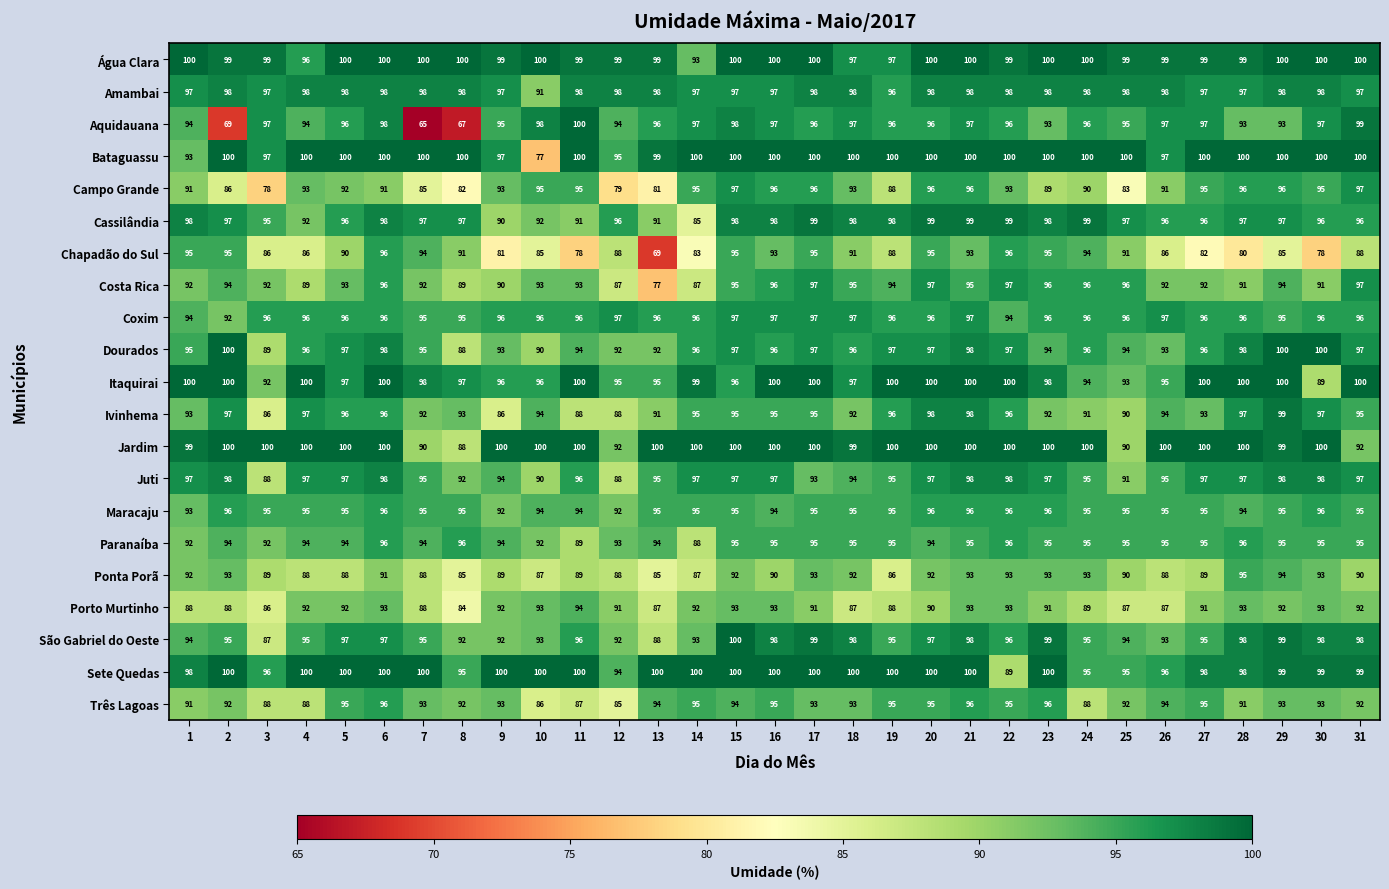

Which category has the lowest value in the Bataguassu series?

10